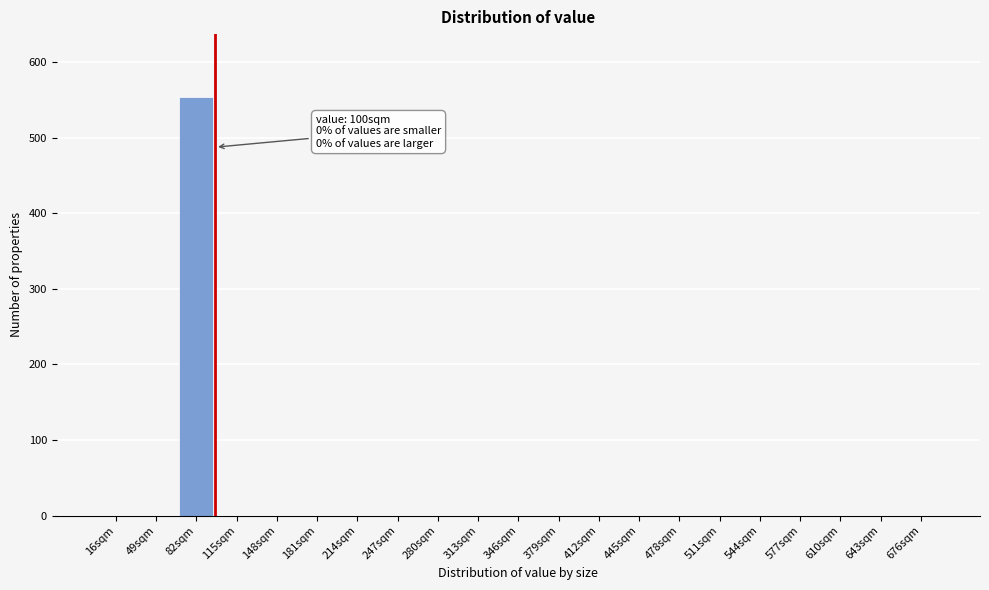

Reading left to right, transcribe all the data shown in this chart.

16sqm=0	49sqm=0	82sqm=554	115sqm=0	148sqm=0	181sqm=0	214sqm=0	247sqm=0	280sqm=0	313sqm=0	346sqm=0	379sqm=0	412sqm=0	445sqm=0	478sqm=0	511sqm=0	544sqm=0	577sqm=0	610sqm=0	643sqm=0	676sqm=0